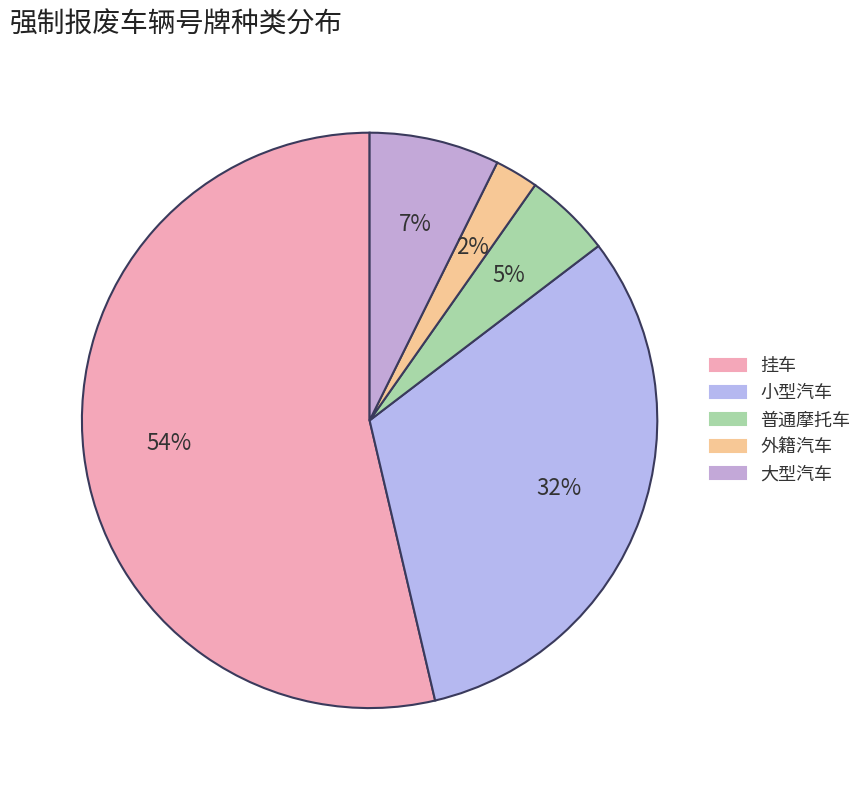

Rank the categories by value from lowest to highest.

外籍汽车, 普通摩托车, 大型汽车, 小型汽车, 挂车